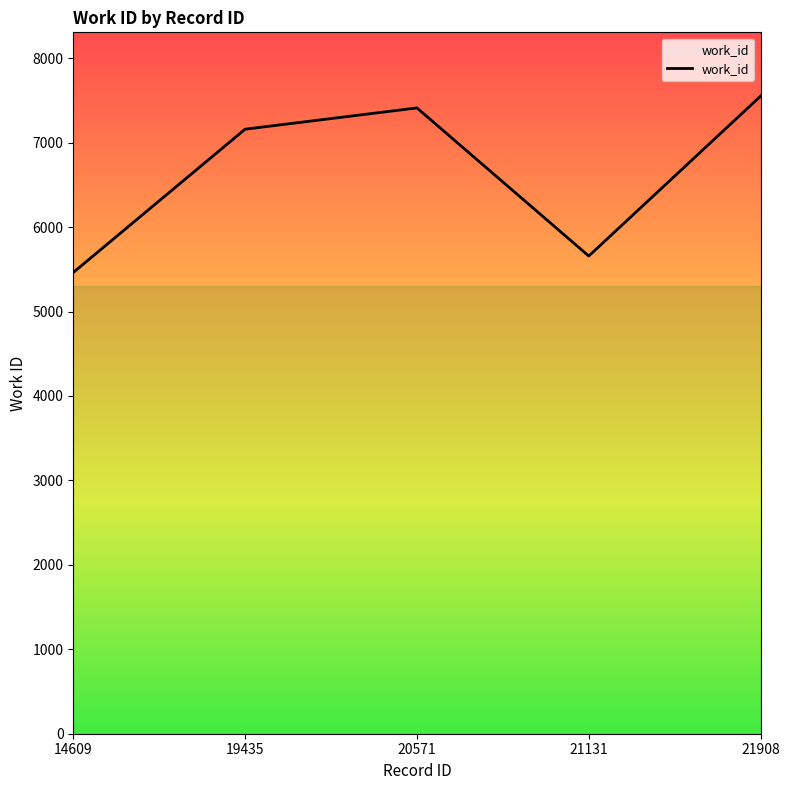

Reading right to left, what are all the values shown in this chart?

7551	5657	7411	7159	5462